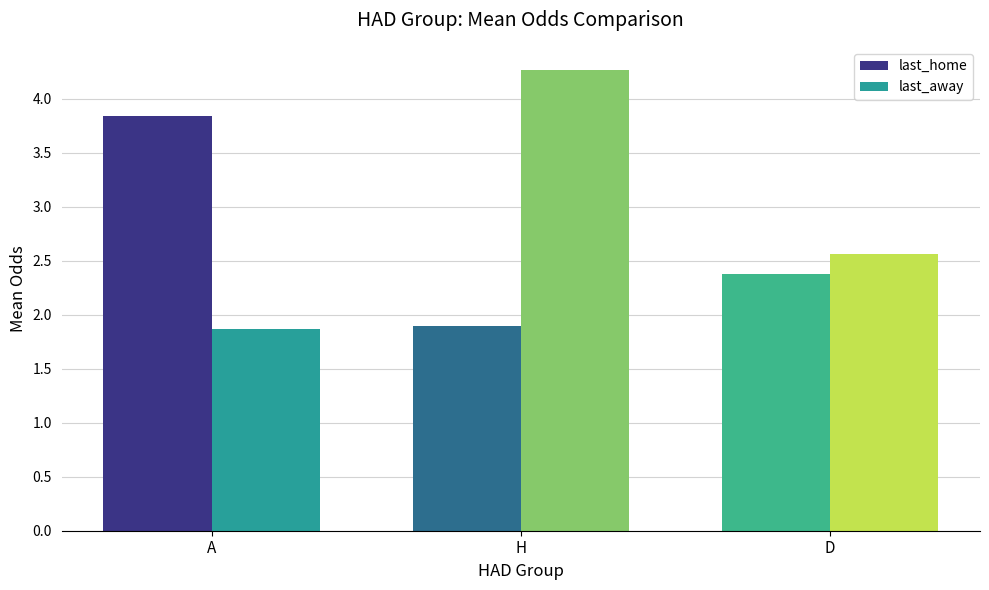

At how many categories does at least one series exceed 2?

3